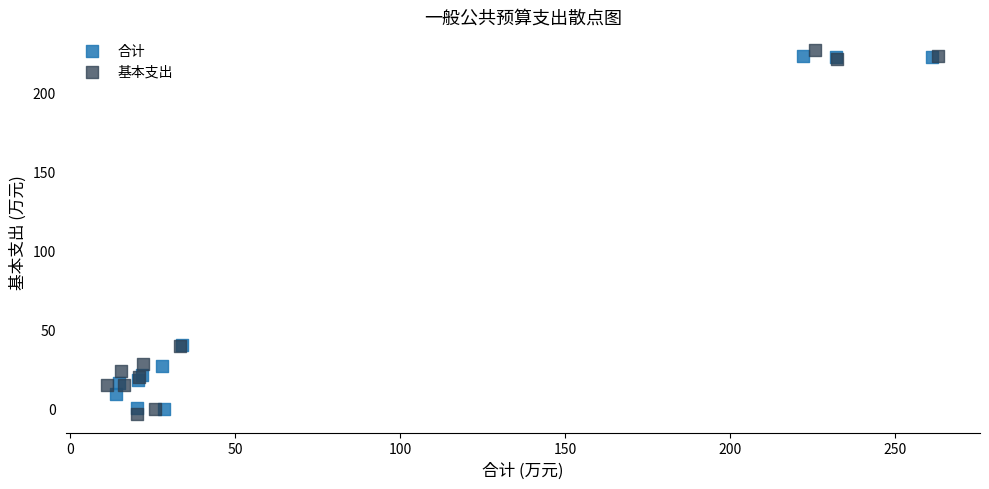

What are all the series names shown in the legend?

合计, 基本支出